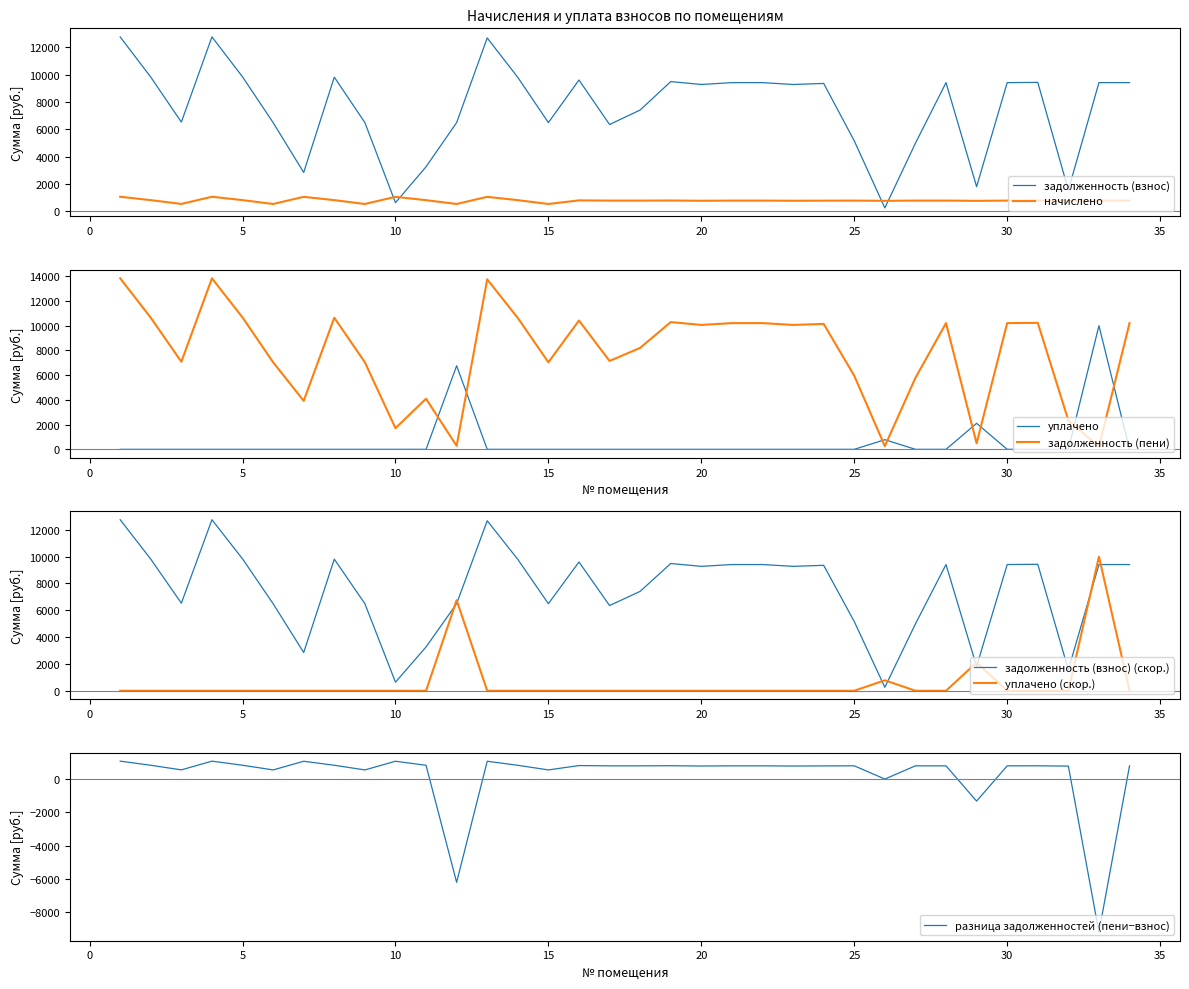

True or false: уплачено has more than 2 points higher than both neighbors.

True